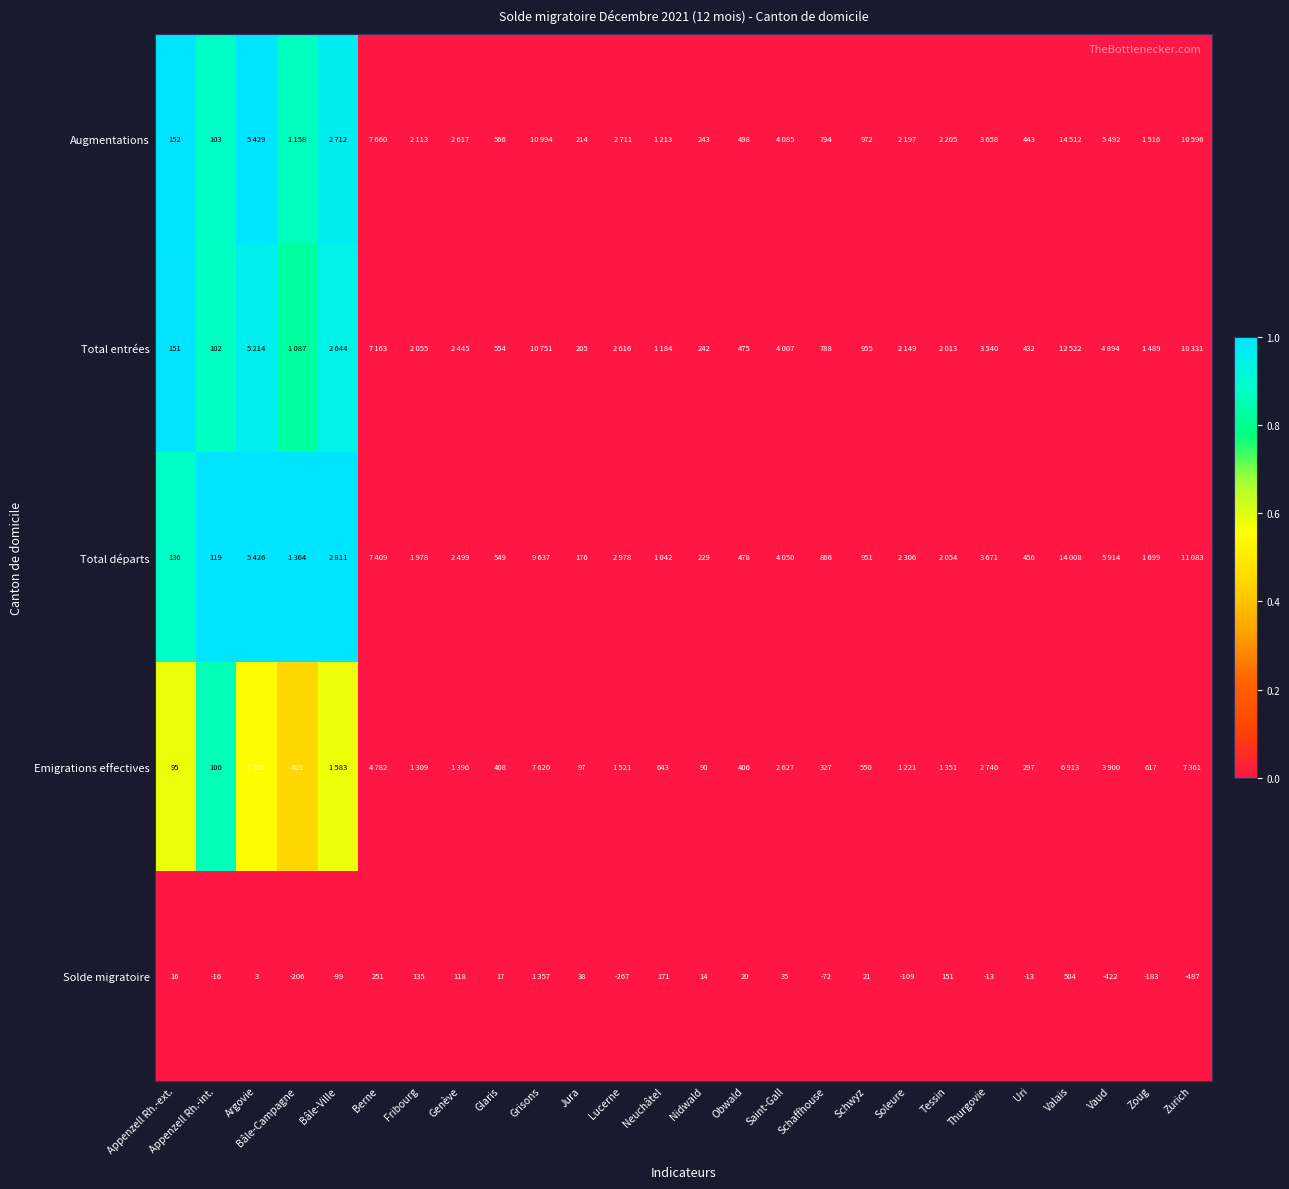

How many distinct data groups are displayed?

5